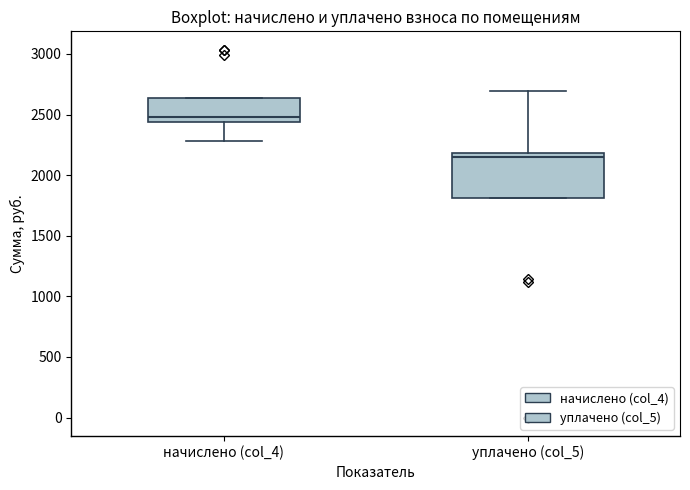

Where is the lower edge of the box for уплачено (col_5) on the y-axis? The values are not printed on the chart, so give them approximately, as read against the axis.

1800